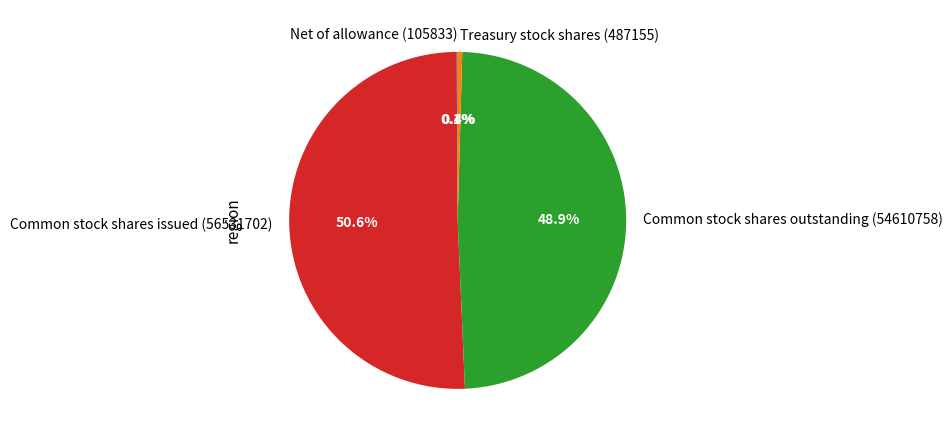

Between Treasury stock shares (487155) and Common stock shares outstanding (54610758), which is larger?

Common stock shares outstanding (54610758)